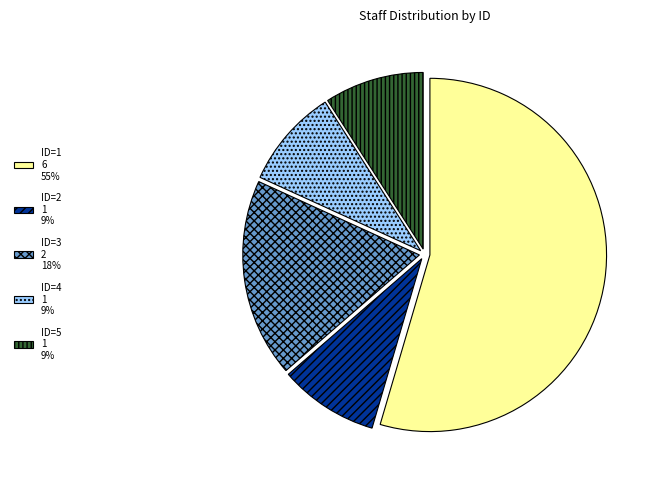

What is the largest slice in the pie chart?

ID=1